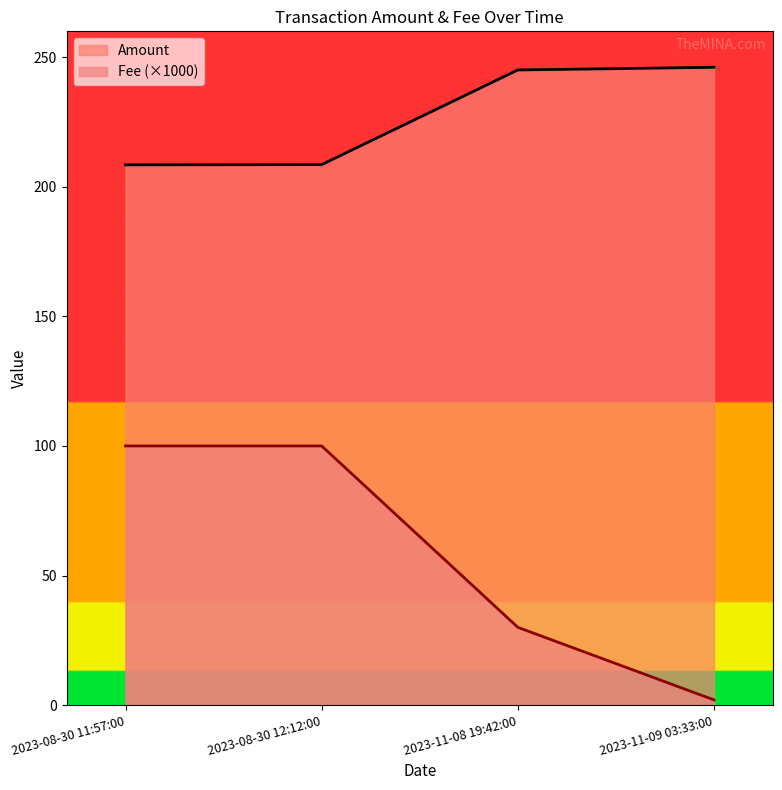

True or false: Fee and Amount cross at least once.

False